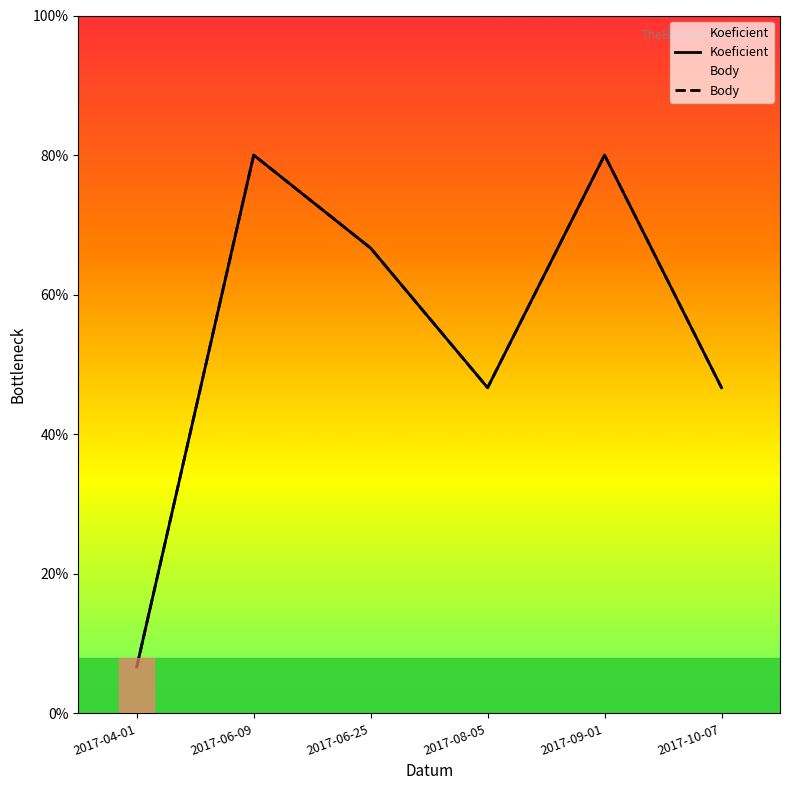

Reading left to right, what are all the values shown in this chart?

Koeficient: 1	12	10	7	12	7
Body: 1	12	10	7	12	7